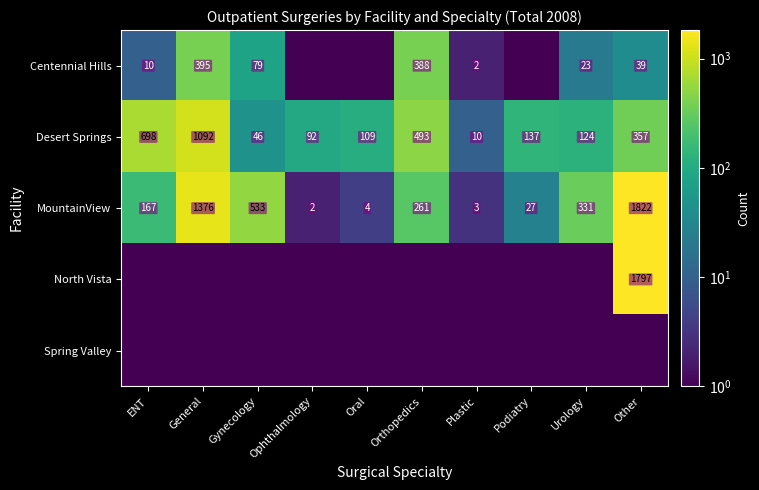

Is it true that North Vista equals 0.5 at Oral?

True